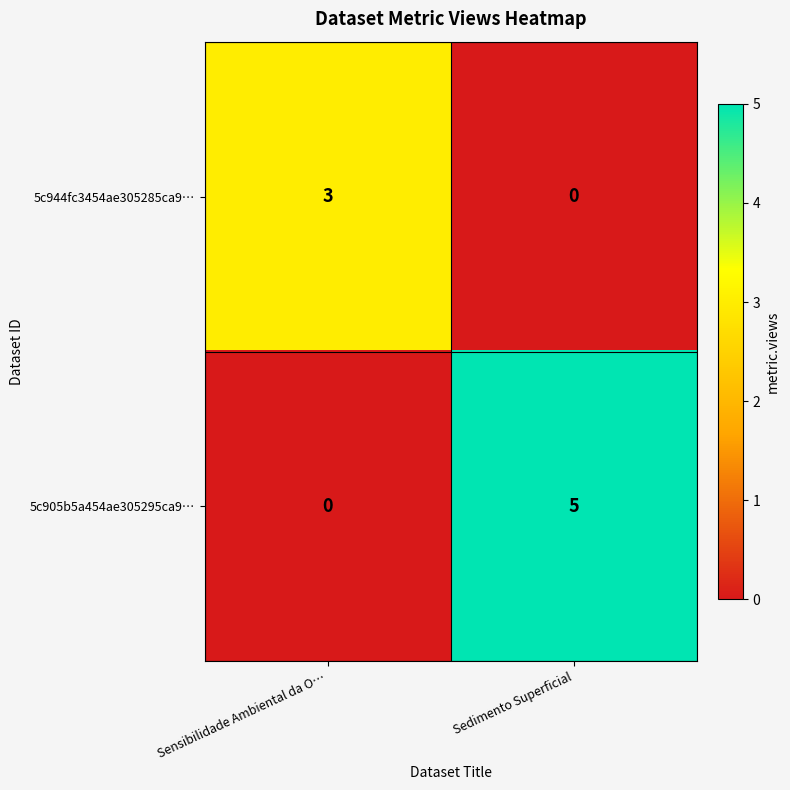

Reading left to right, what are all the values shown in this chart?

5c944fc3454ae305285ca9…: 3	0
5c905b5a454ae305295ca9…: 0	5